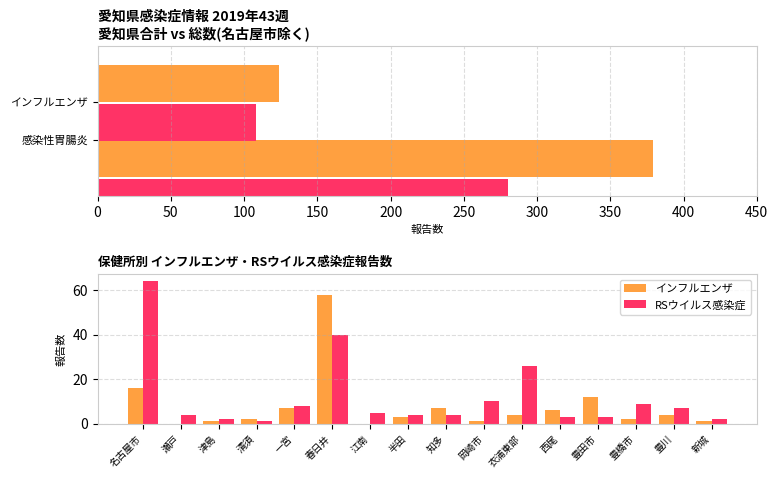

Rank the series by their maximum value, from highest to lowest.

RSウイルス感染症, インフルエンザ